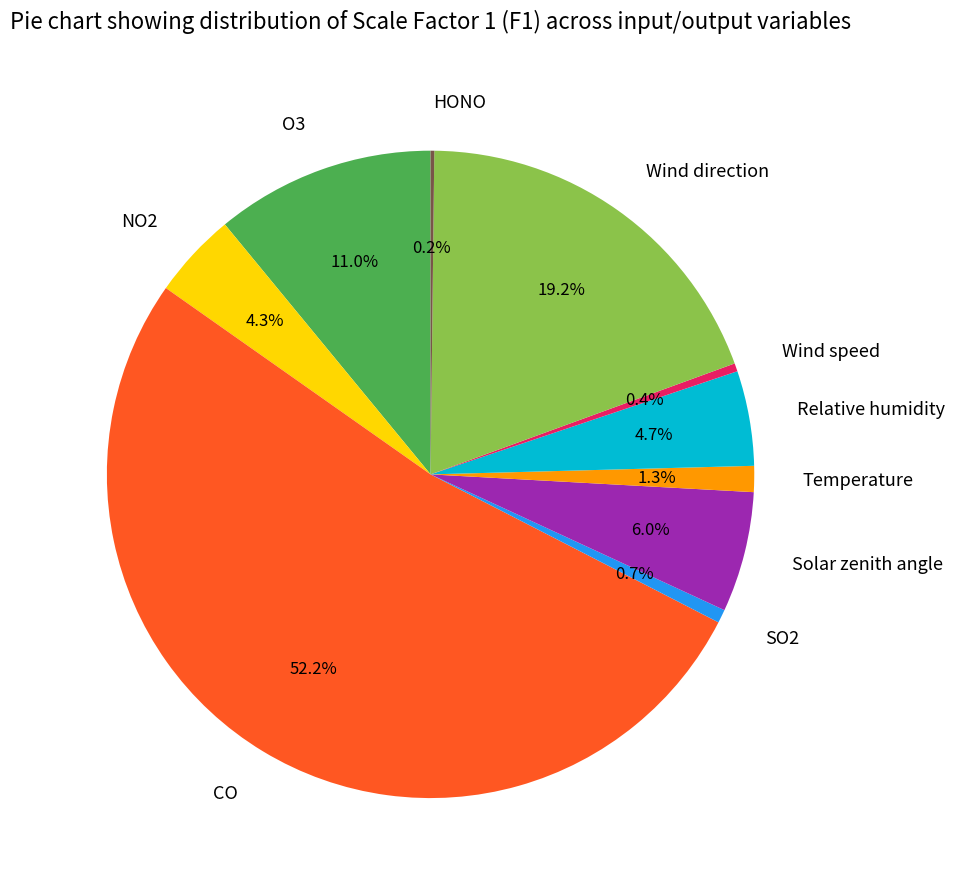

What portion of the pie excludes Relative humidity?

95.3%